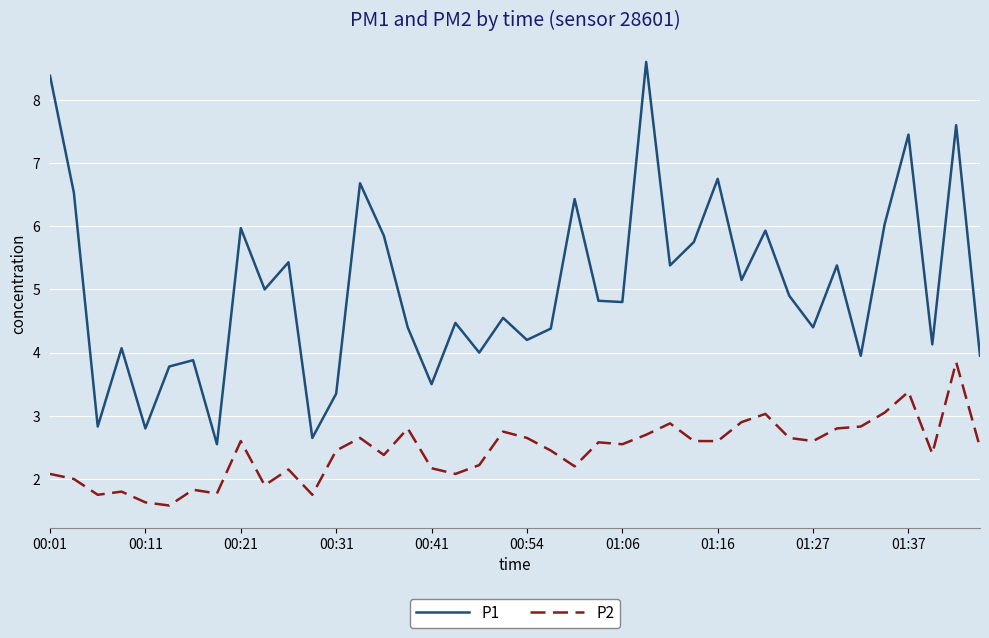

True or false: P1 and P2 cross at least once.

False